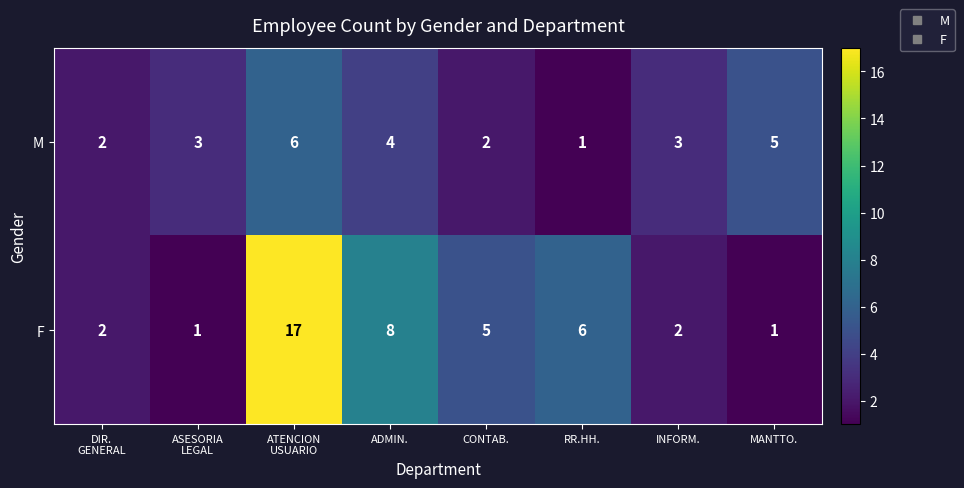

What is the sum of all M values?

26